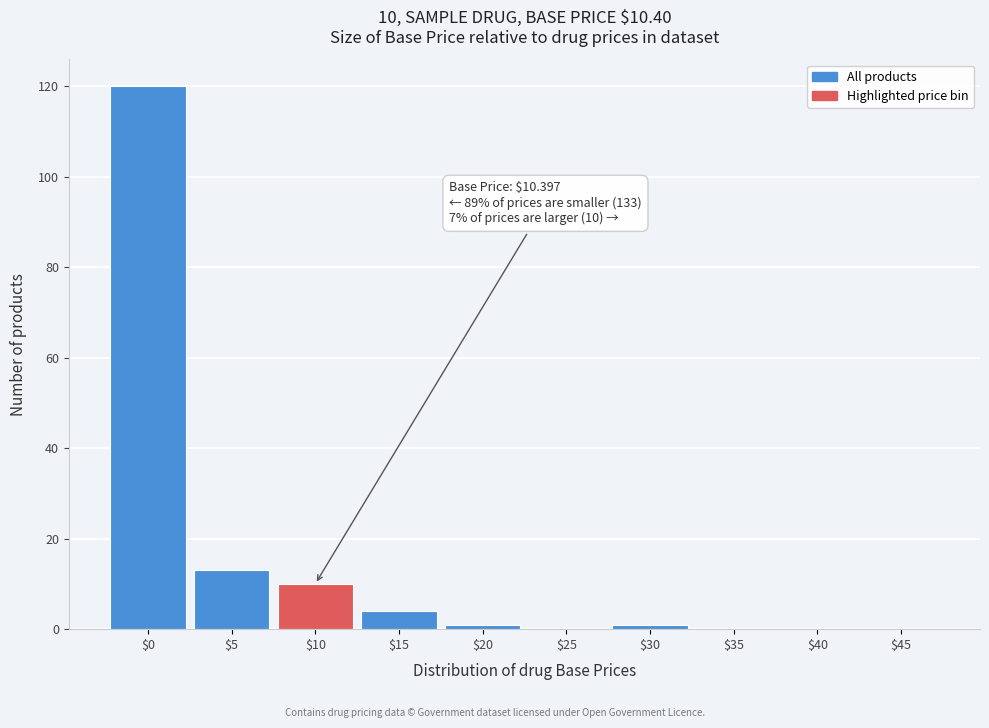

True or false: the data shows 69 at $0.

False